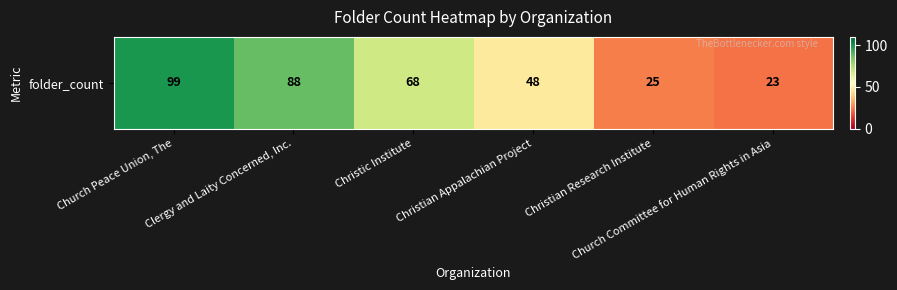

What is the change in value from Christian Appalachian Project to Church Committee for Human Rights in Asia?

-25